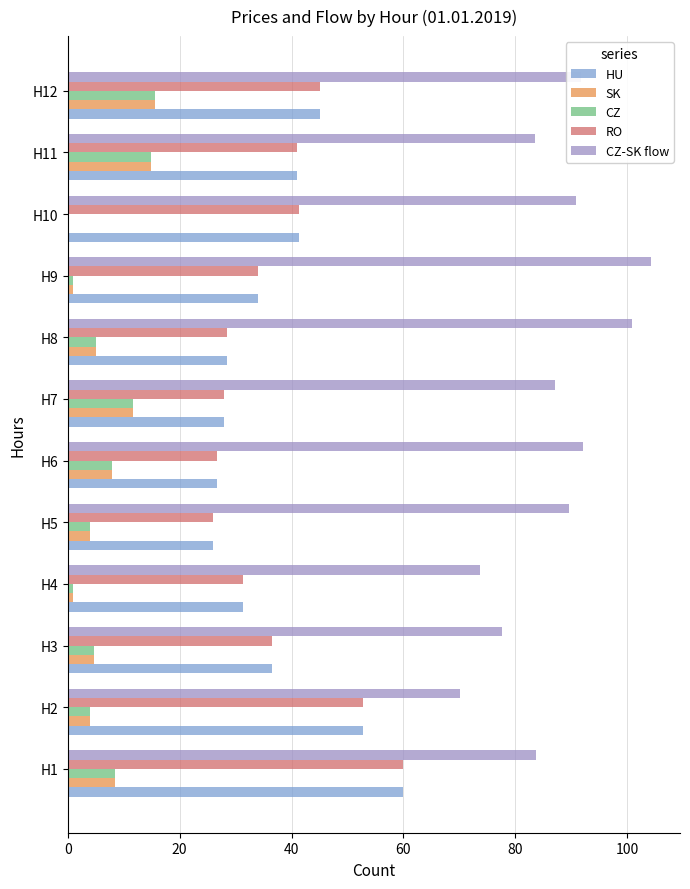

How many series are shown in this chart?

5